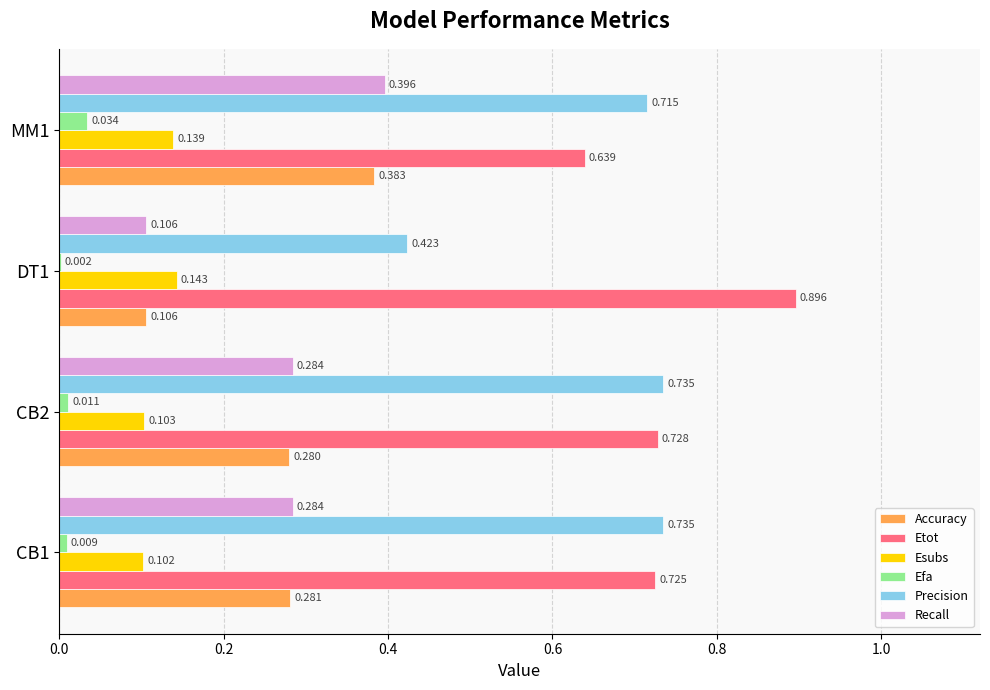

Between CB1 and DT1, which series saw the biggest shift?

Precision